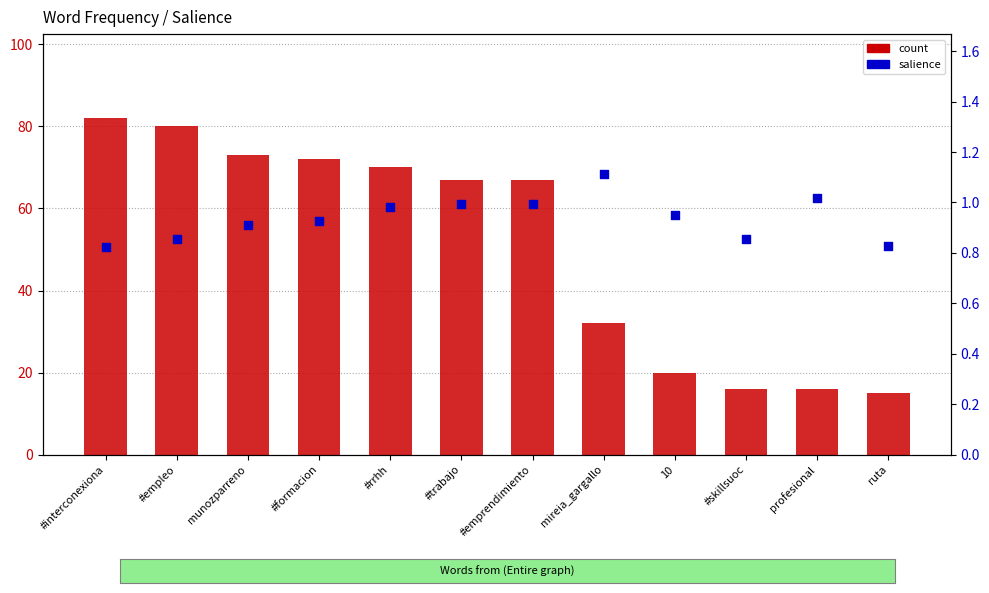

Which series contains the highest Y value?

count